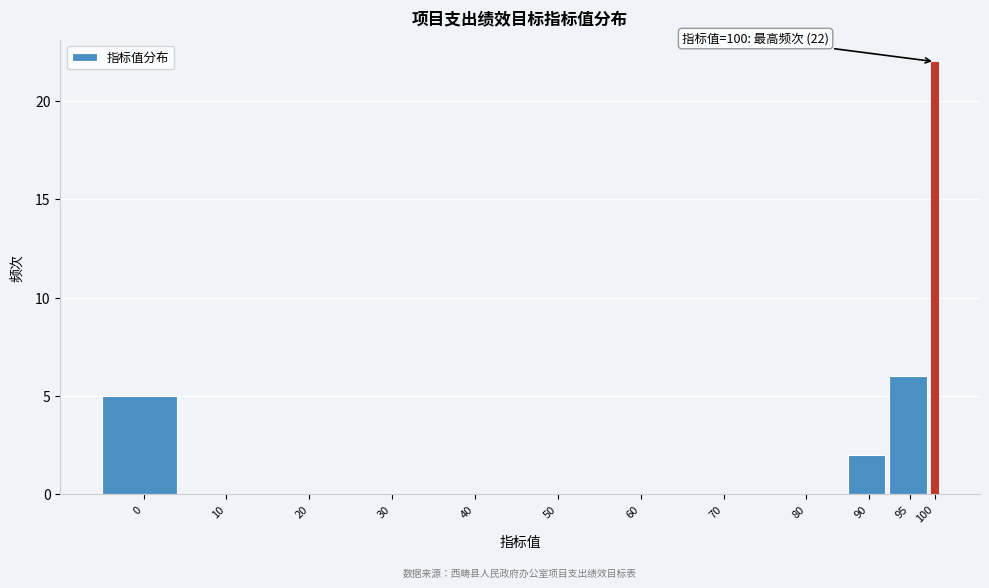

Reading left to right, extract all data points from this chart.

0=5	10=0	20=0	30=0	40=0	50=0	60=0	70=0	80=0	90=2	95=6	100=22